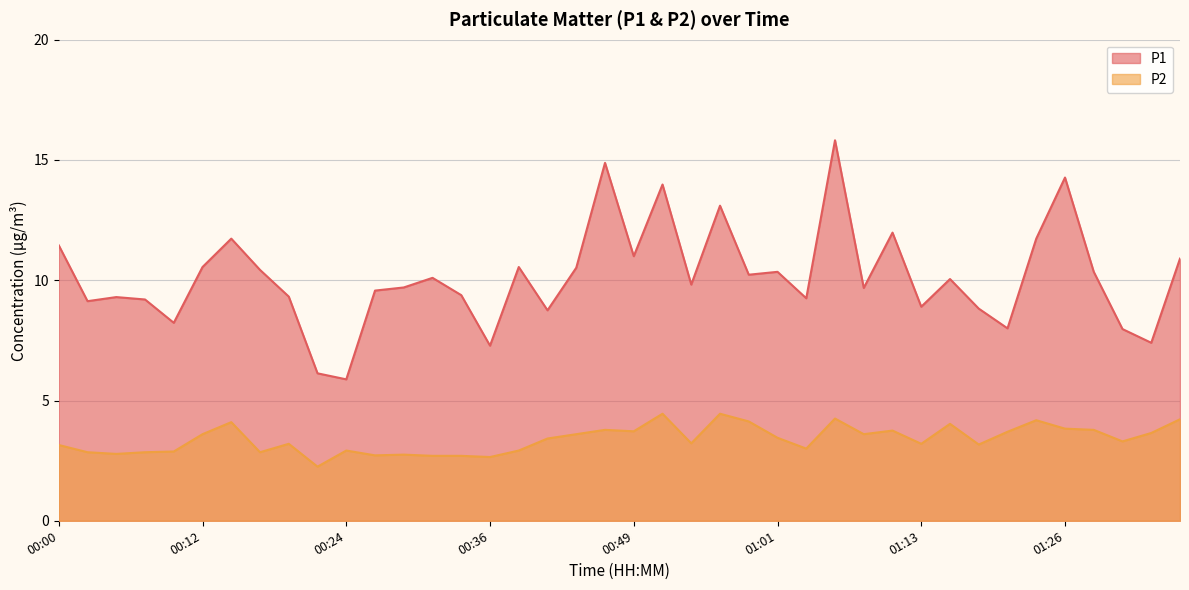

What is the sum of the P2 values at 00:36 and 01:36?

6.9